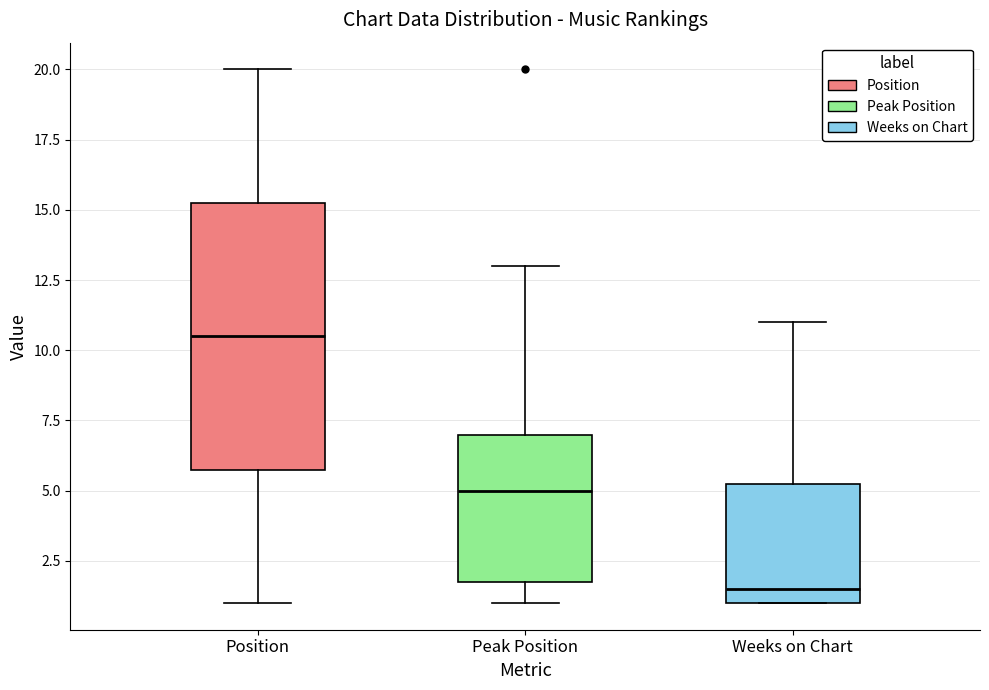

Where is the lower edge of the box for Position on the y-axis? The values are not printed on the chart, so give them approximately, as read against the axis.

6.0